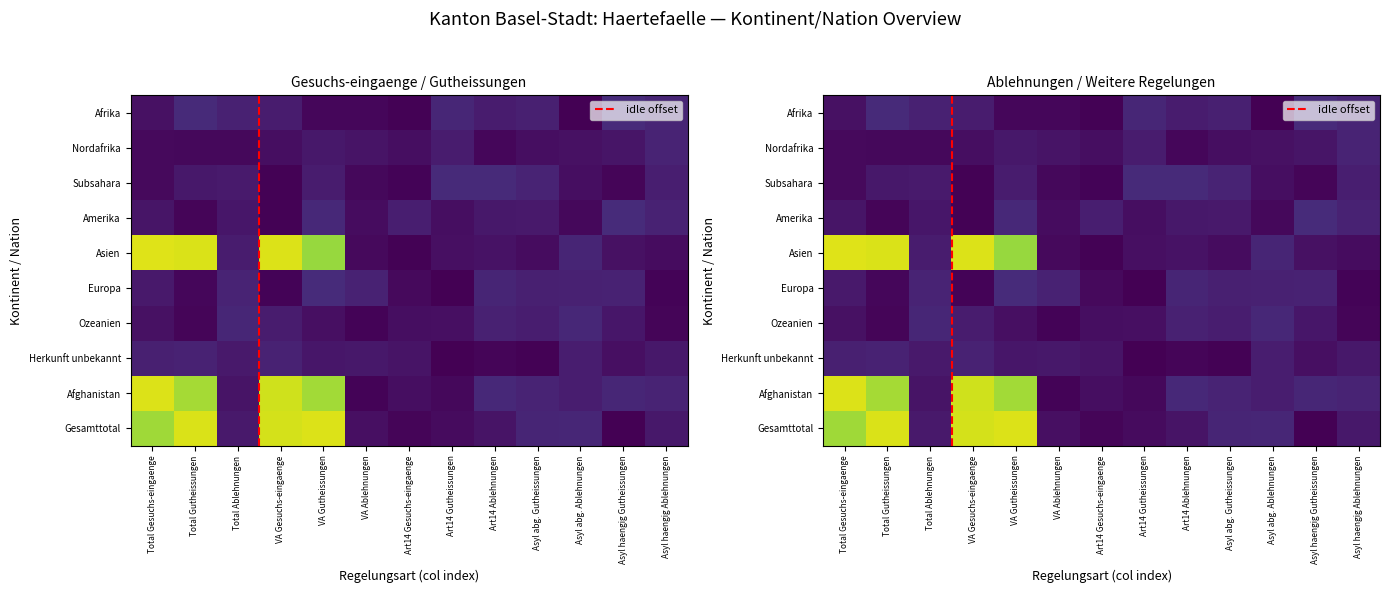

What is the difference between the maximum and second lowest values in the Afghanistan series?

1